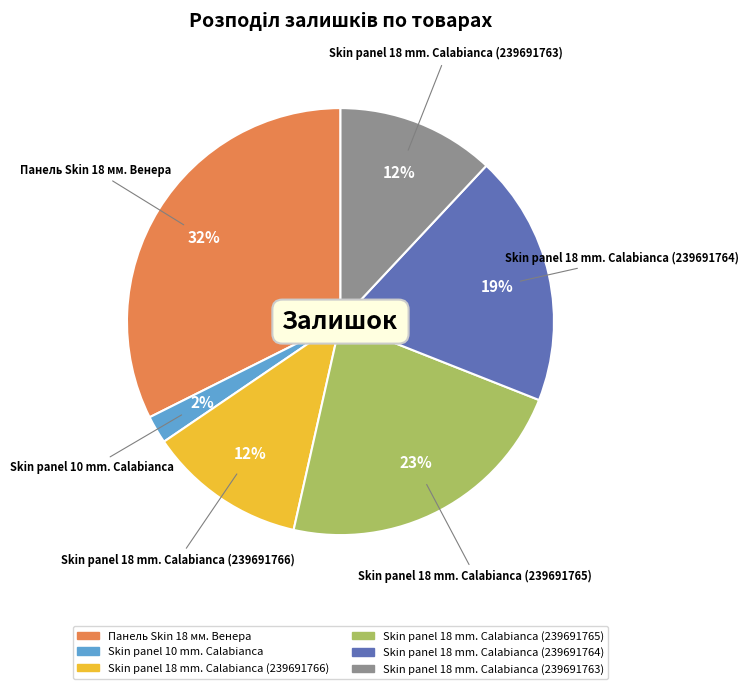

To the nearest percent, what is the average slice percentage?

17%